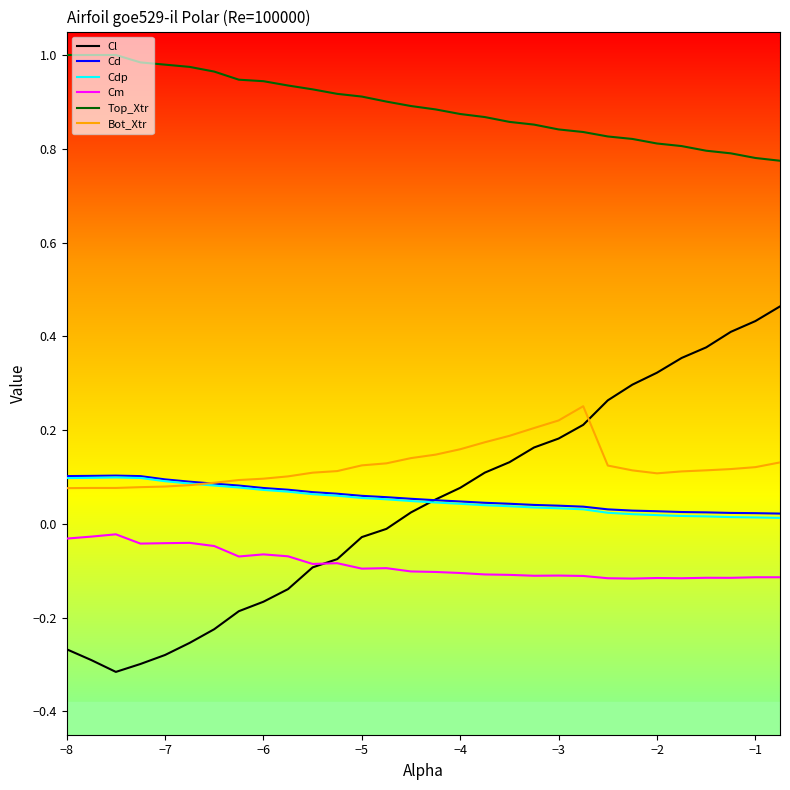

True or false: Cdp has more than 0 points higher than both neighbors.

True